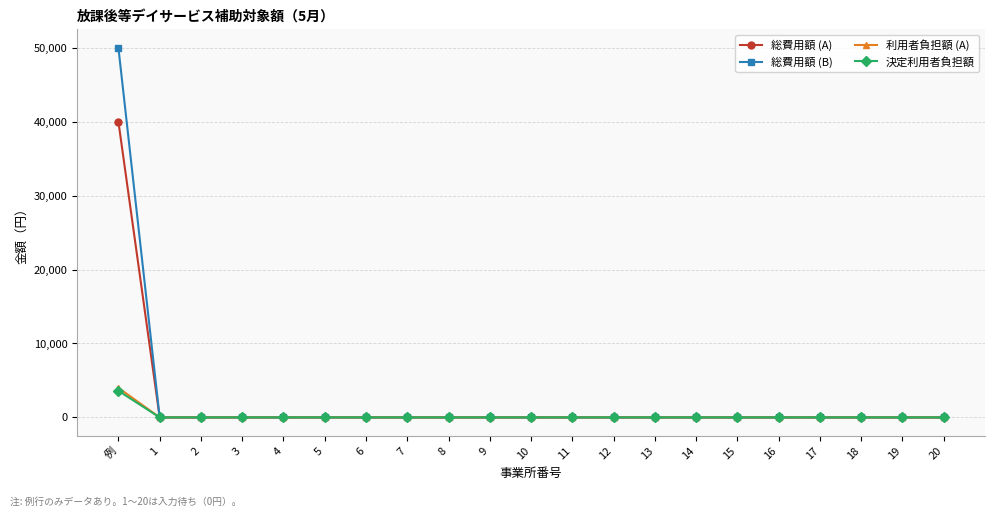

Which category has the highest value across all series?

例